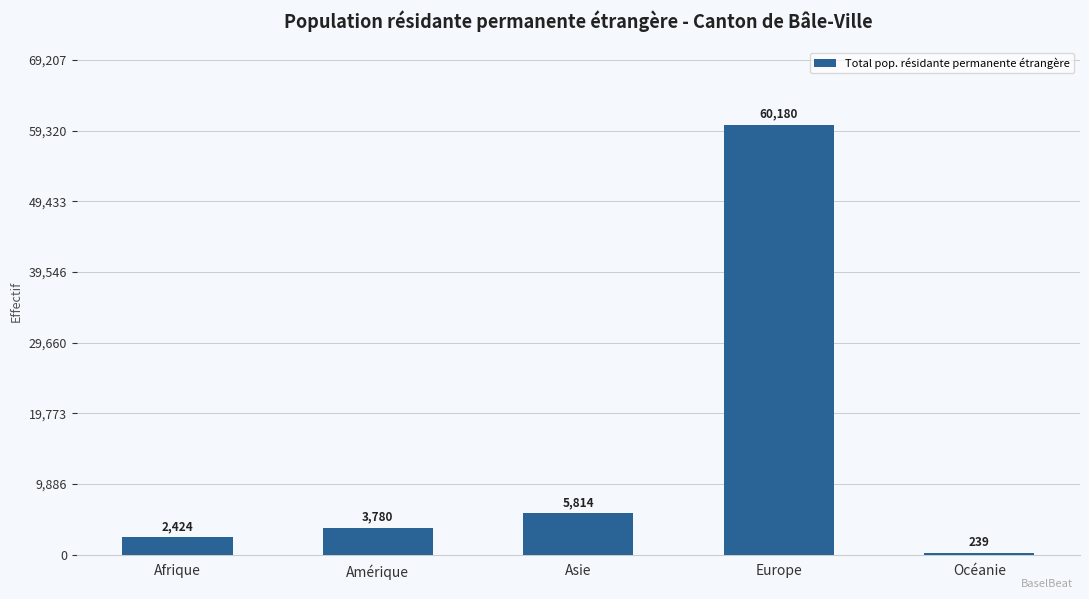

Approximately how many times larger is the value at Asie compared to Afrique?

2.4